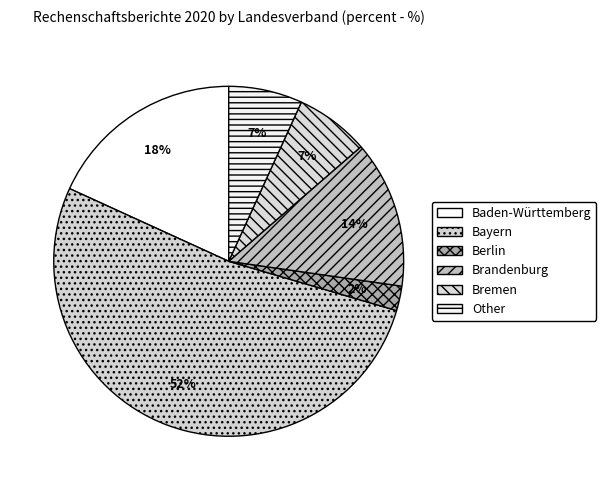

Rank the categories by value from highest to lowest.

Bayern, Baden-Württemberg, Brandenburg, Bremen, Other, Berlin